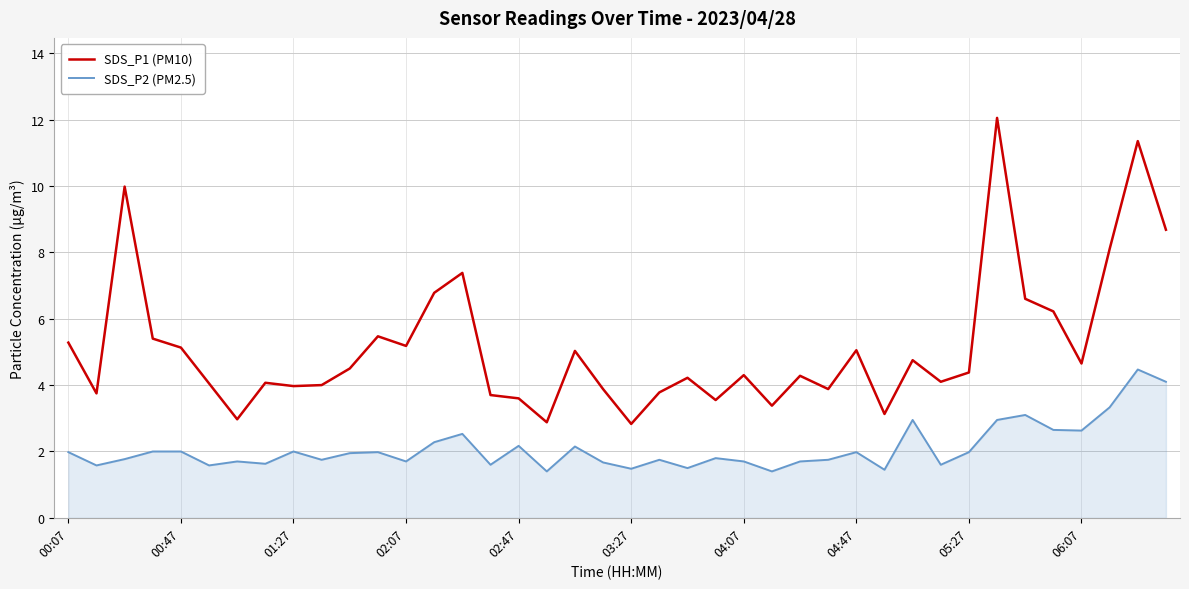

Rank the series by their maximum value, from lowest to highest.

SDS_P2 (PM2.5), SDS_P1 (PM10)